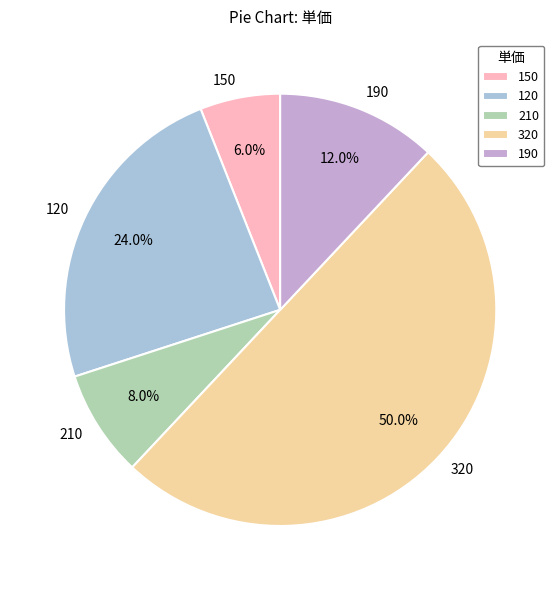

How many segments does this pie chart have?

5